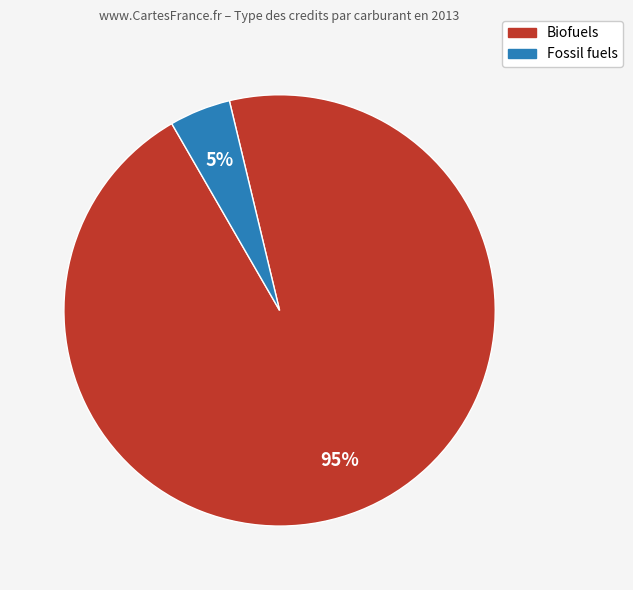

Count the number of slices in the pie.

2